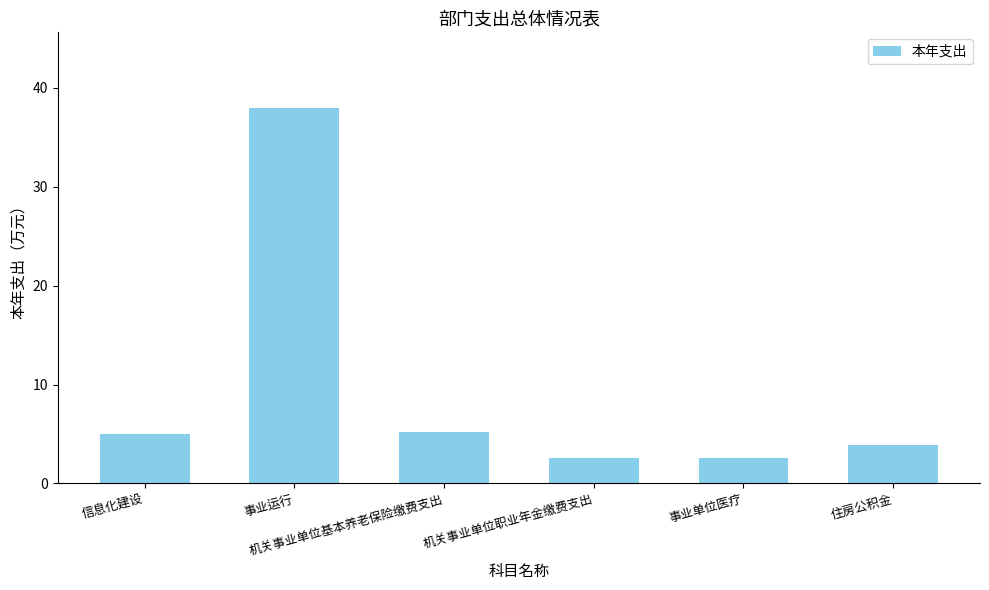

What is the approximate value at 事业运行?

38.0